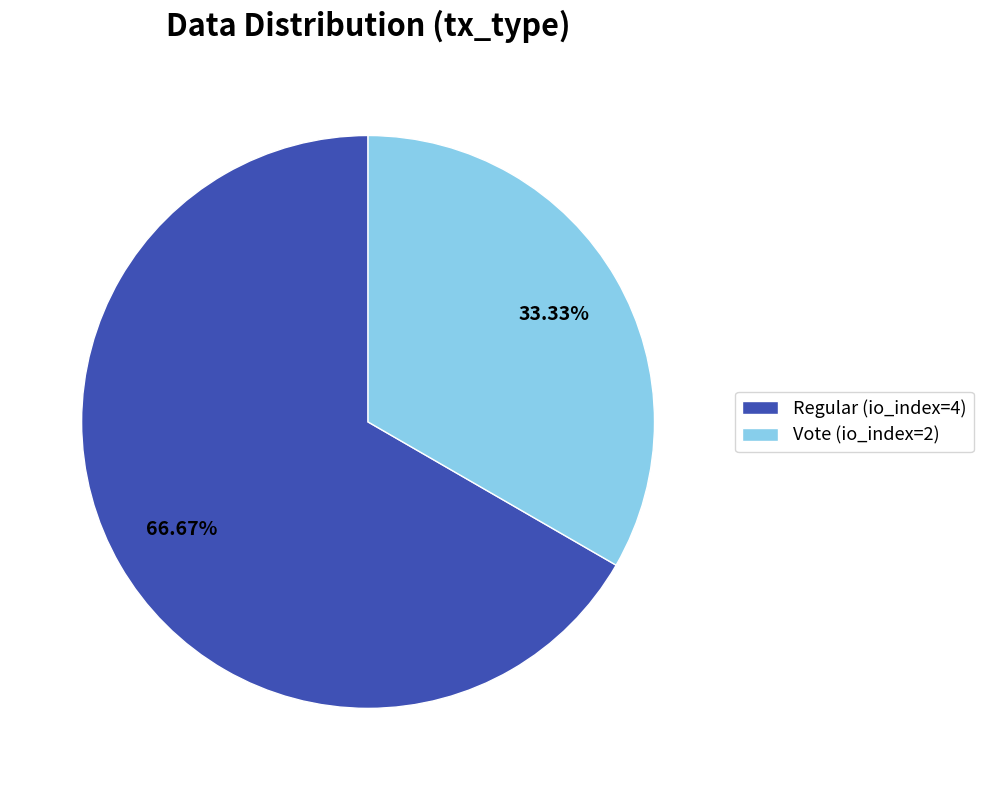

What is the majority slice?

Regular (io_index=4)